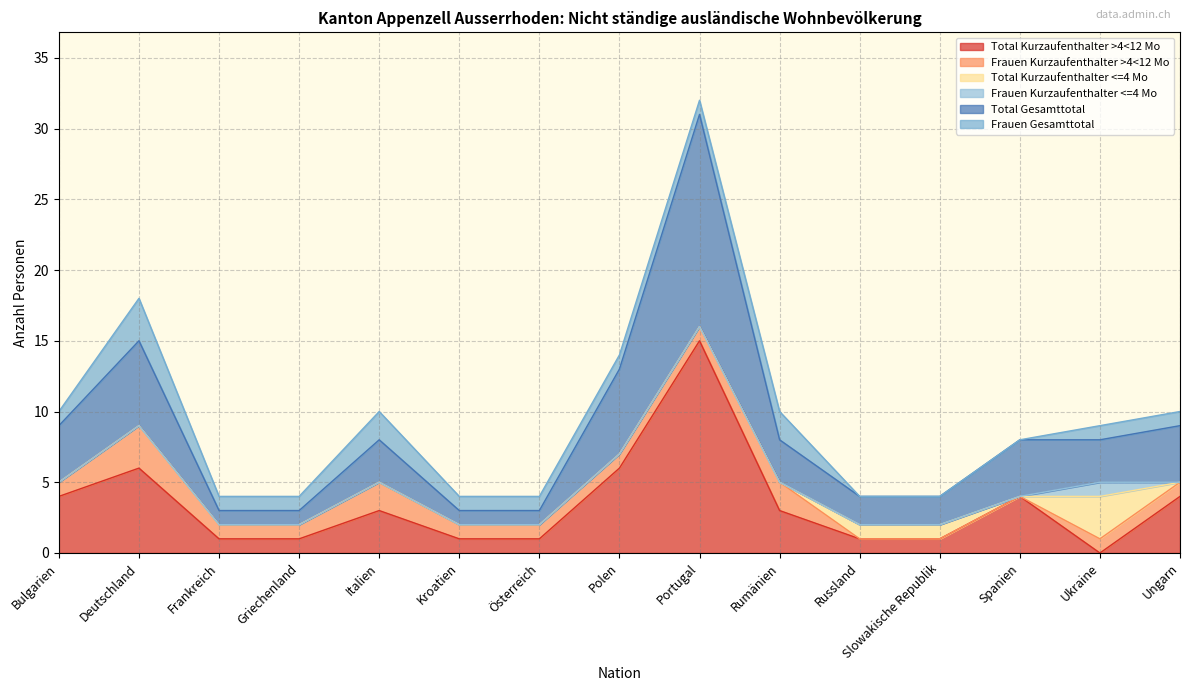

Which series has the widest spread of values?

Total (Gesamttotal)